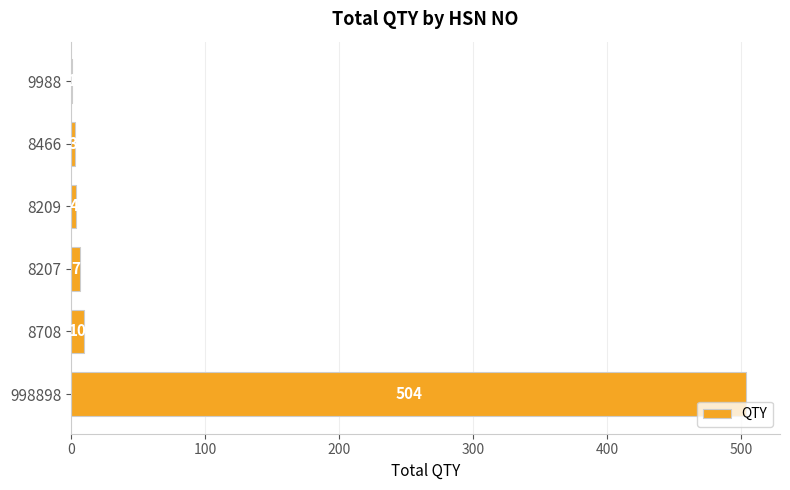

What is the sum of all values?

529